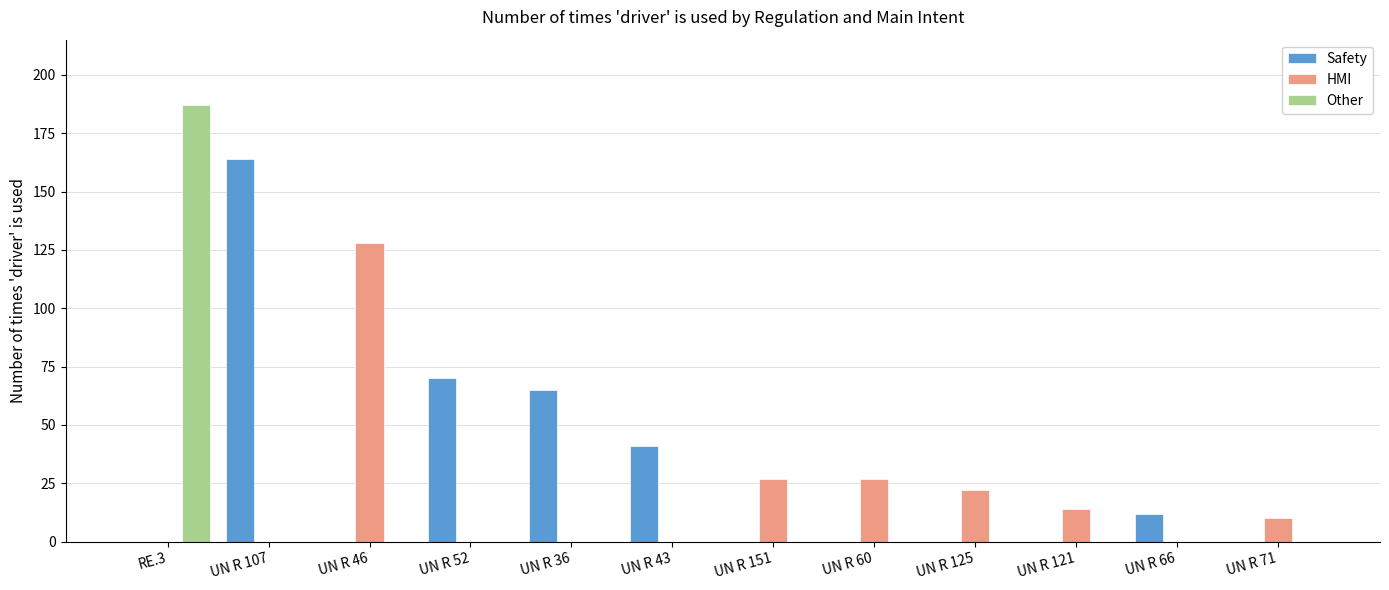

Is the value of Other at UN R 43 greater than the value of Safety at UN R 66?

No